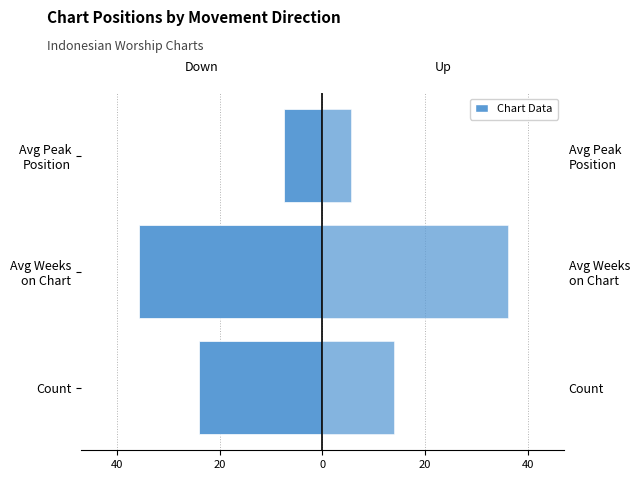

Does the chart contain stacked bars?

No